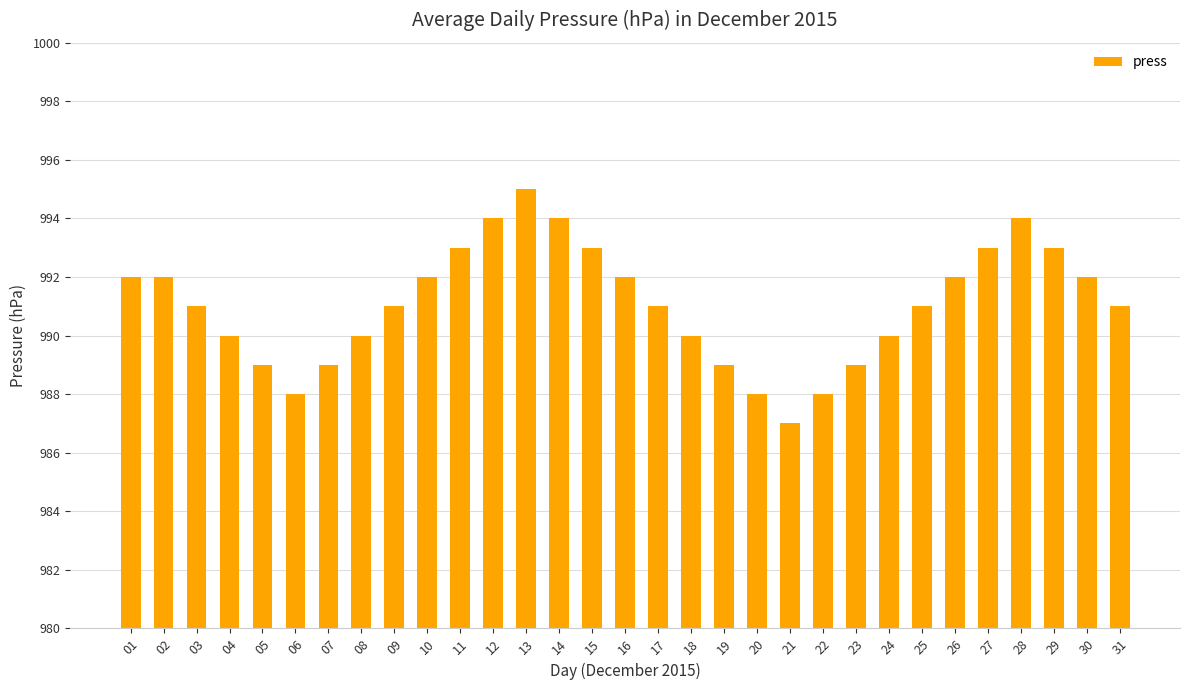

What is the ratio of the value at 12 to the value at 03?

1.0